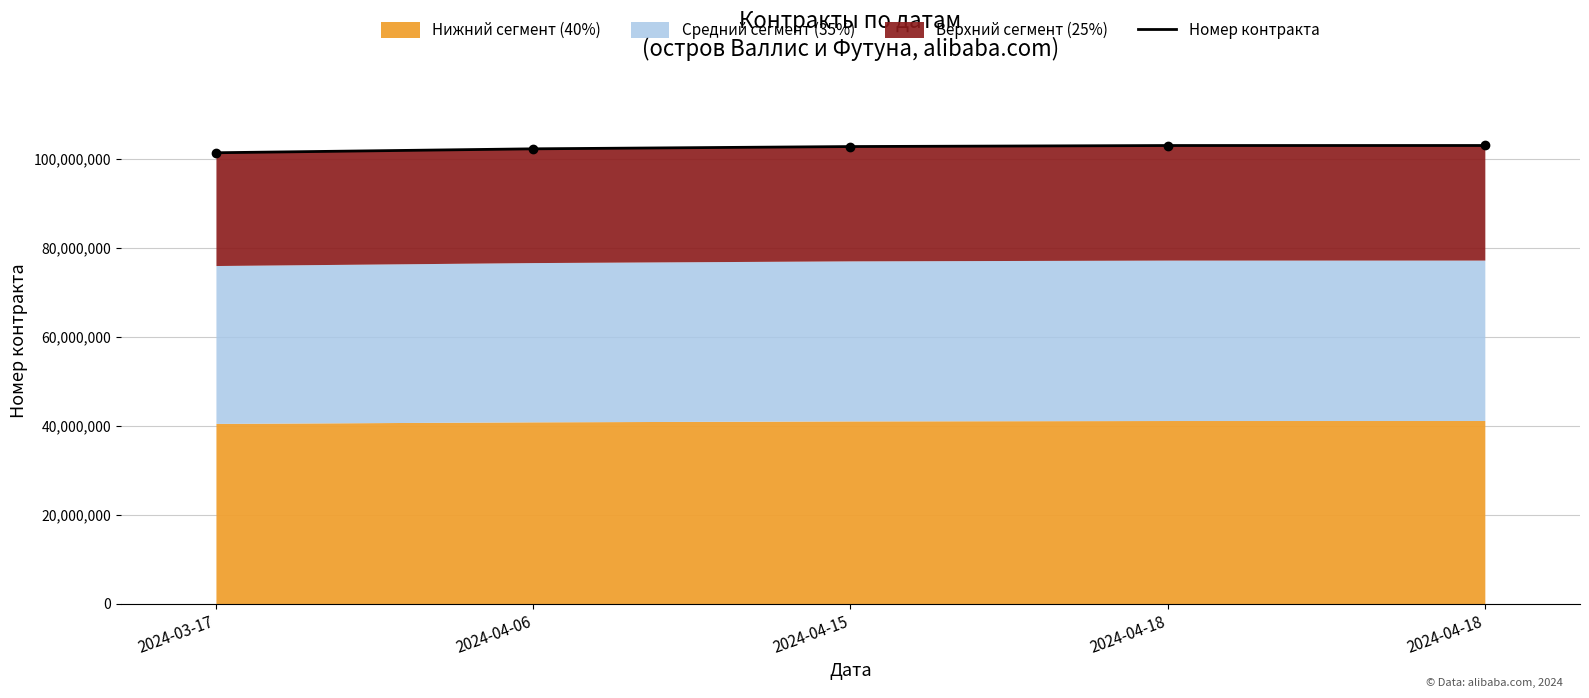

What is the ratio of the value at 2024-04-18 to the value at 2024-04-15?

1.0